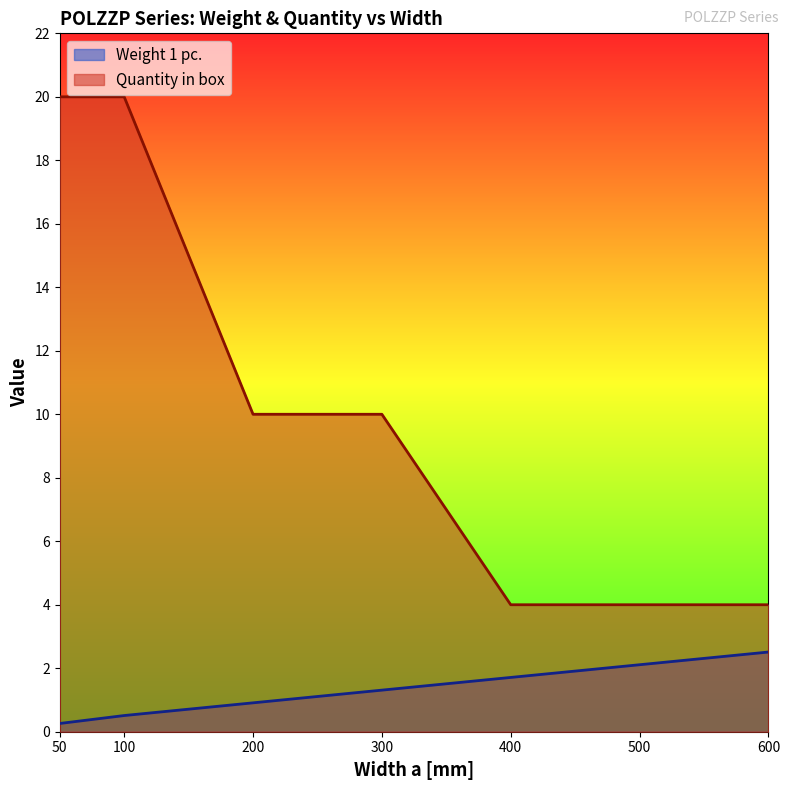

What is the difference between the second highest and second lowest values in the Quantity in box series?

16.0